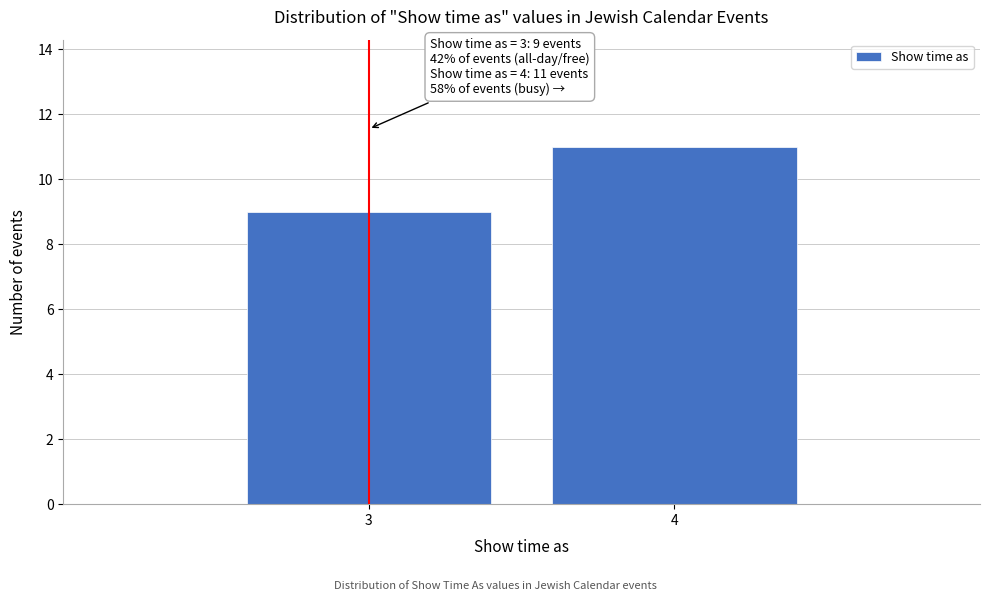

Reading right to left, extract all data points from this chart.

11	9